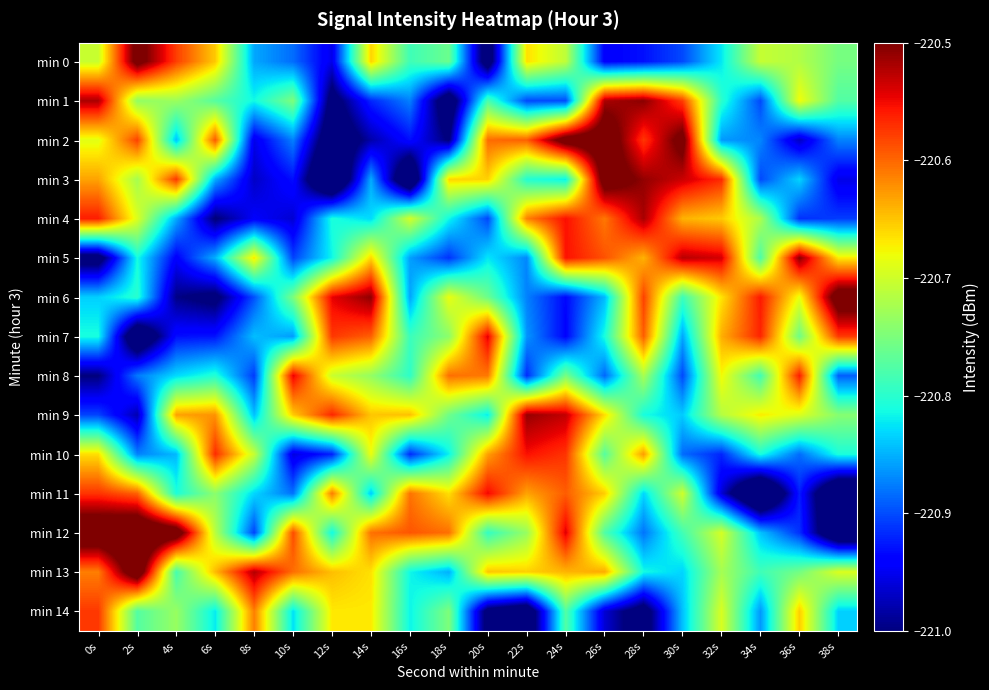

At which category does the chart reach its minimum across all series?

34s